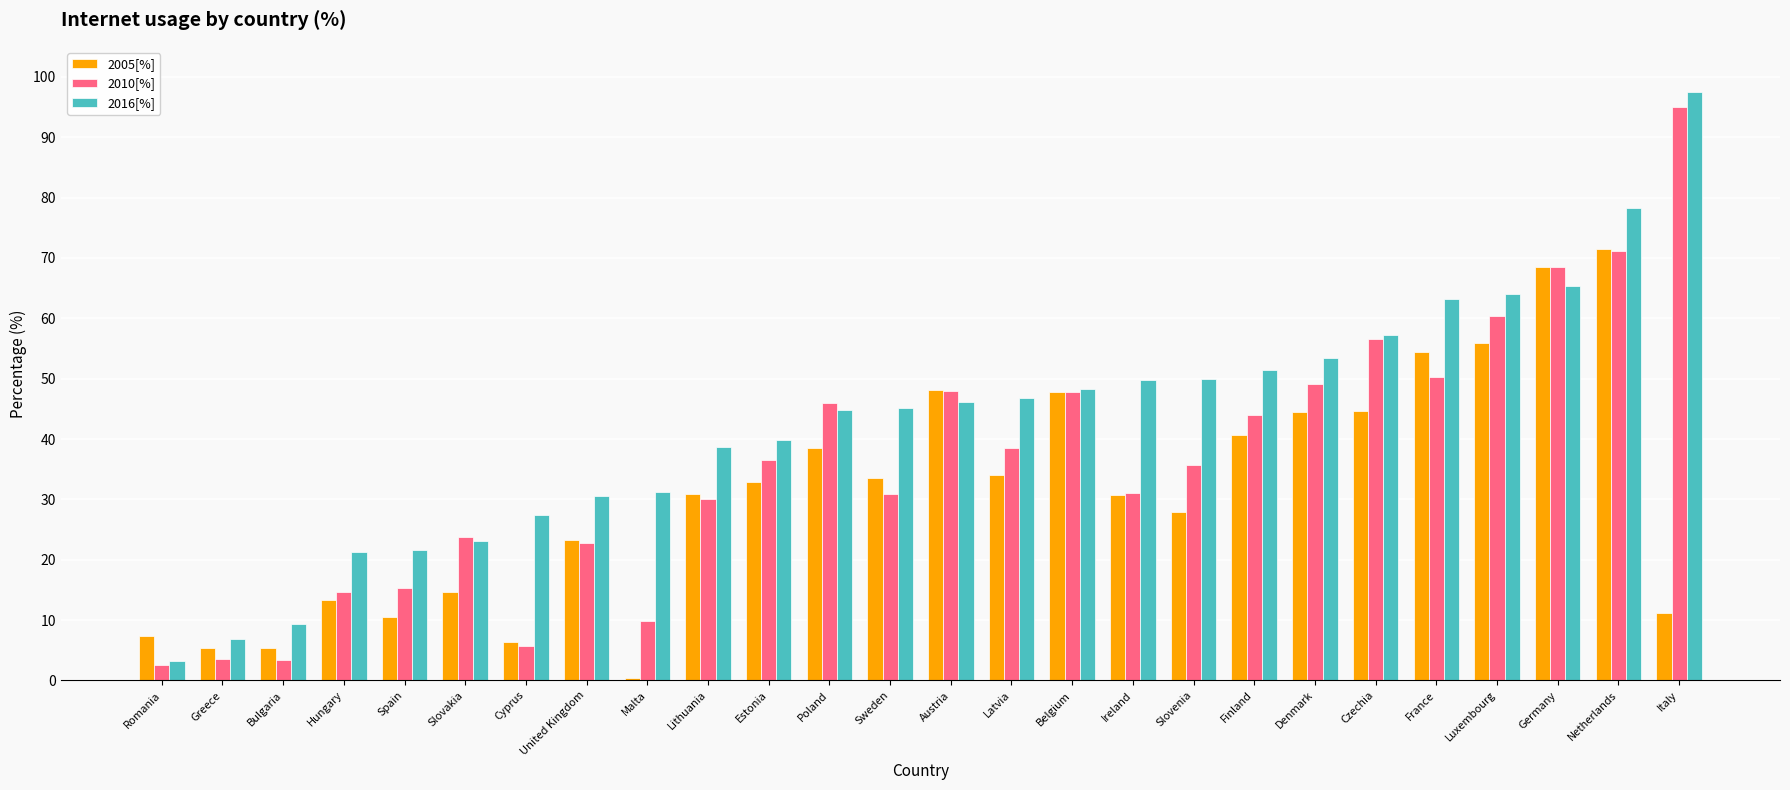

At which category is the sum across all series the highest?

Netherlands